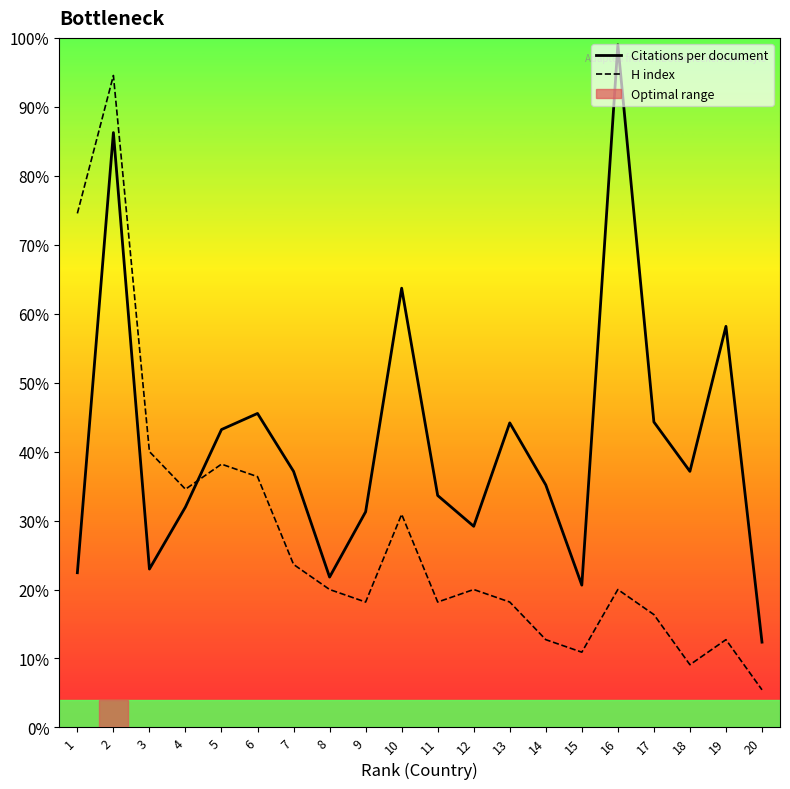

What is the difference between the H index values at 17 and 8?

3.6